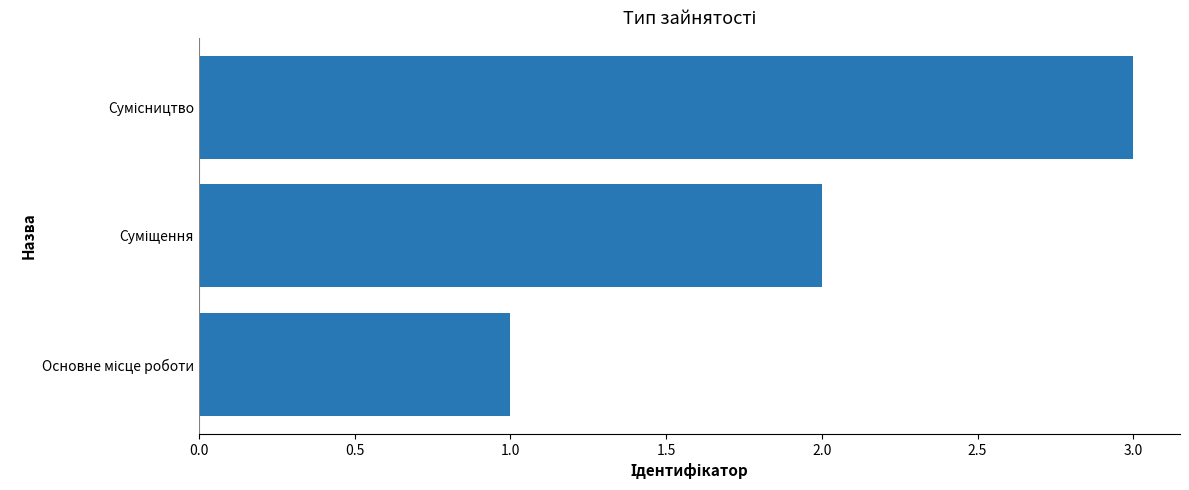

What is the sum of all values?

6